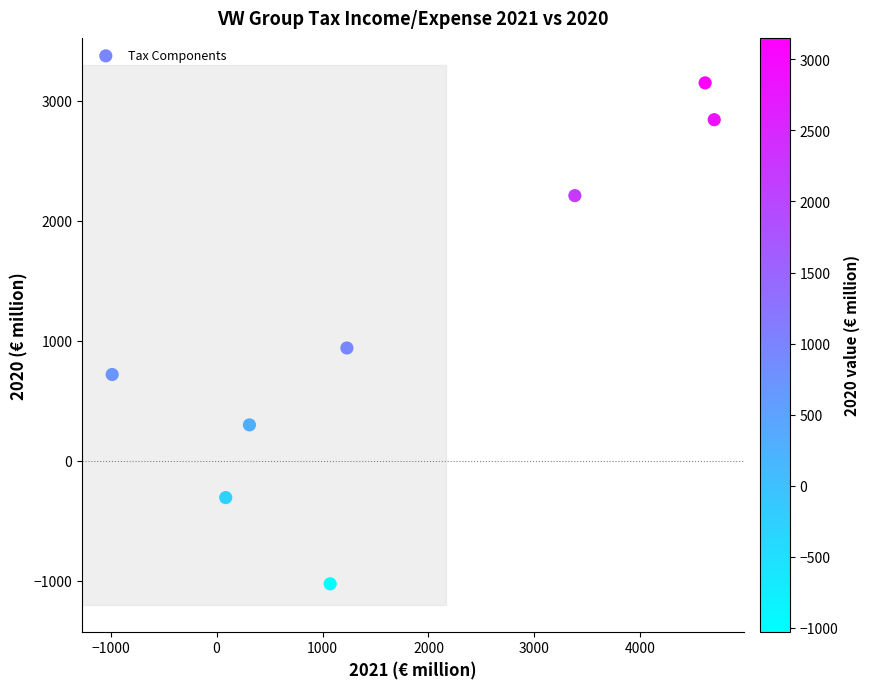

What is the average X value?

1800